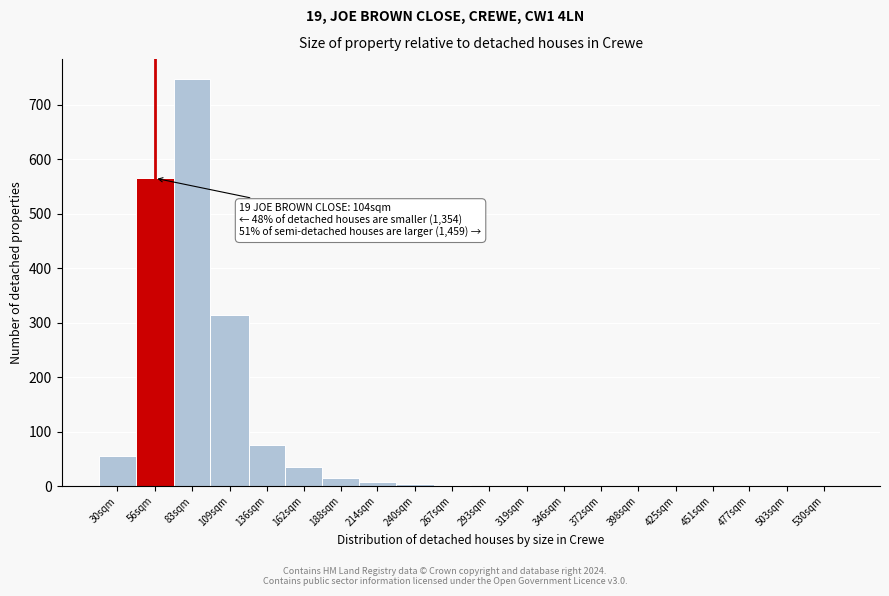

Which category has the highest value across all series?

83sqm